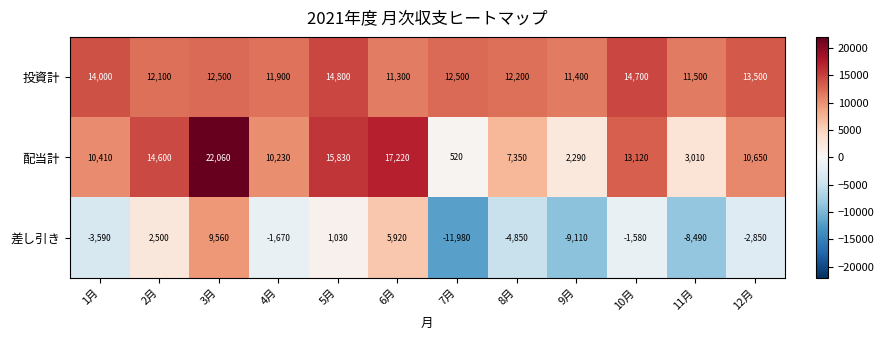

At which category is the sum across all series the highest?

3月